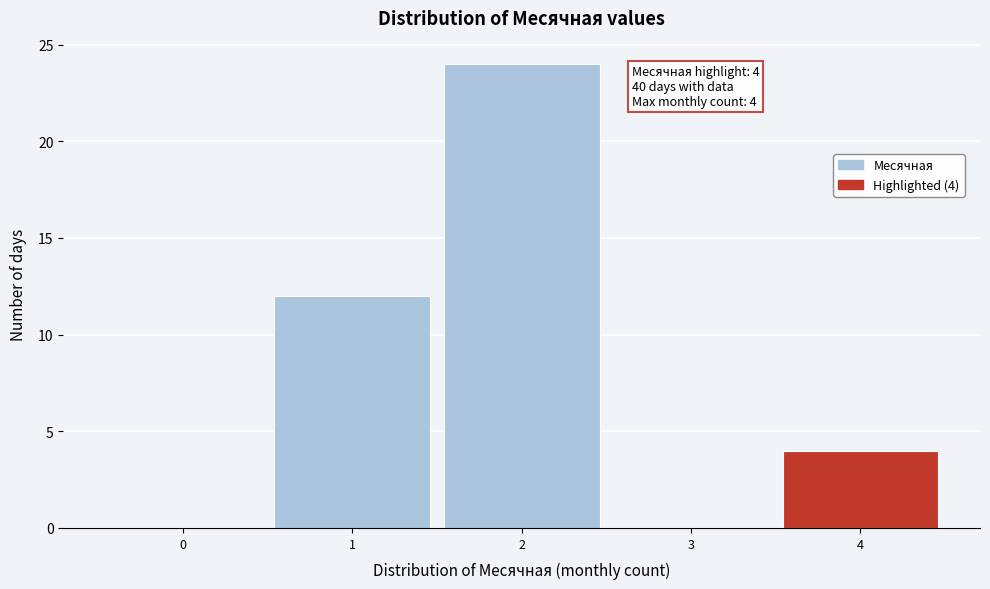

Reading left to right, extract all data points from this chart.

0=0	1=12	2=24	3=0	4=4